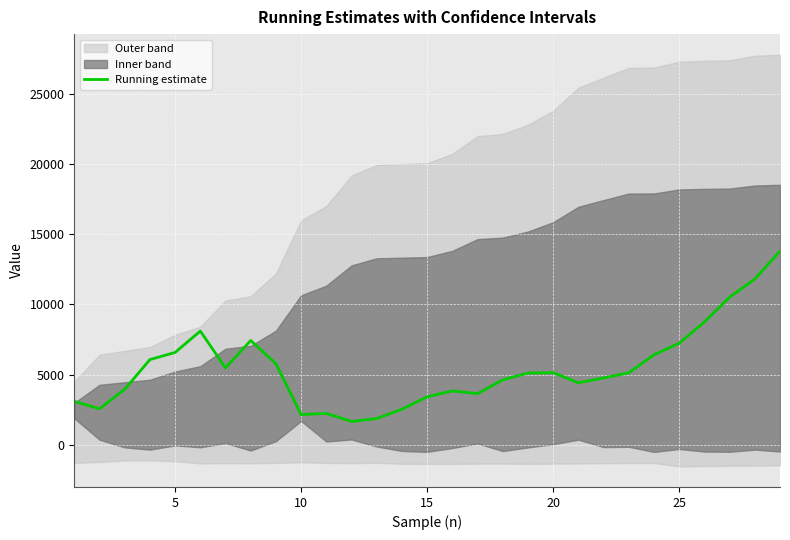

What is the lowest value of the Running estimate series?

1677.0